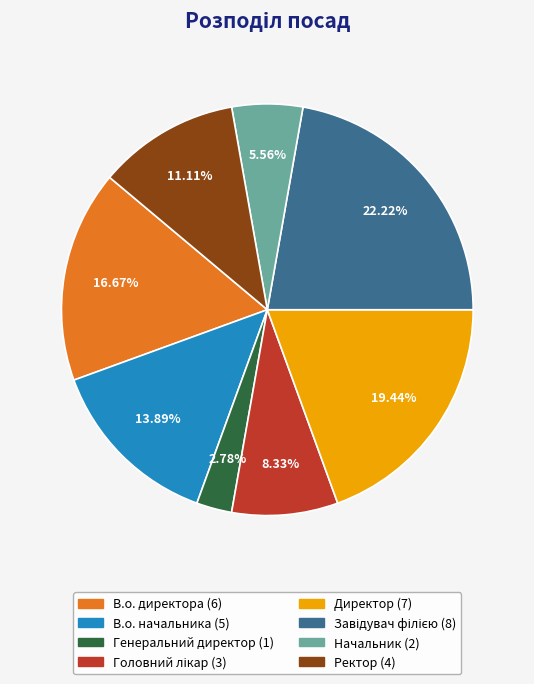

Is the sum of Начальник and В.о. начальника greater than half?

No